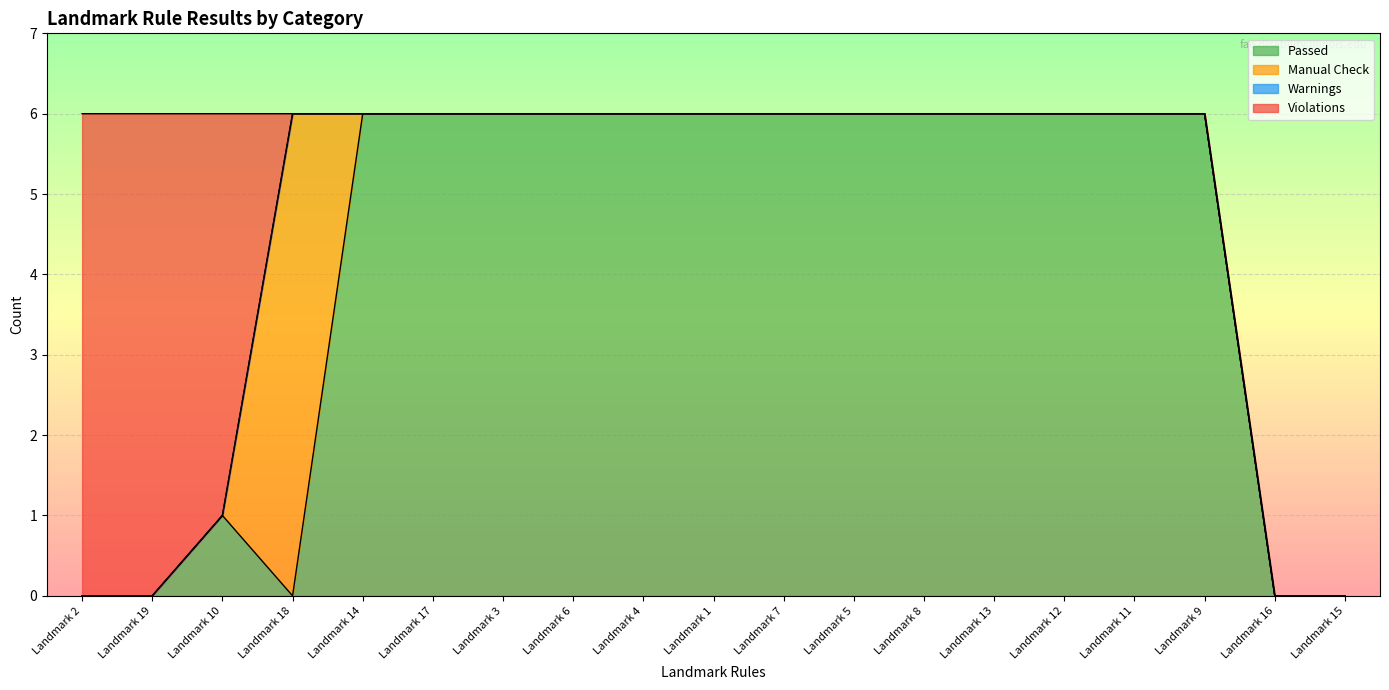

What is the label of the 10th point from the right?

Landmark 1